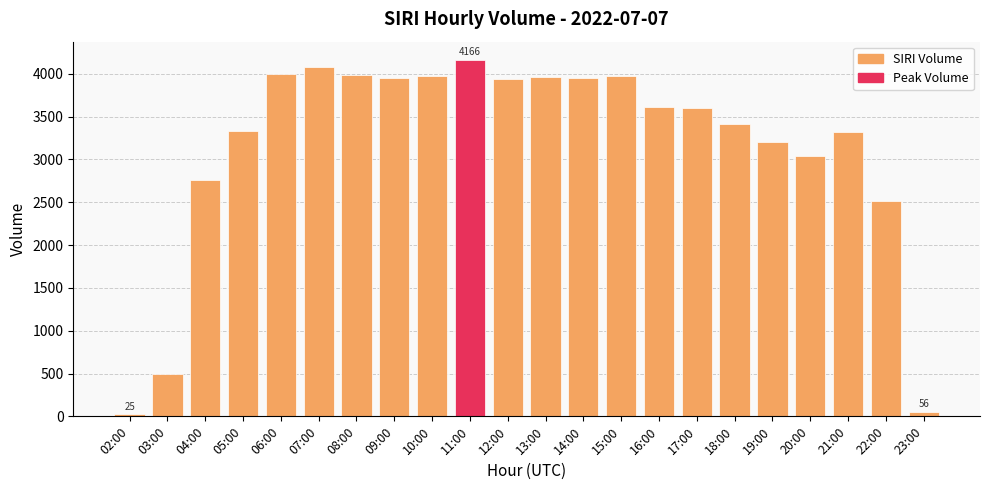

What is the label of the 17th bar from the left?

18:00